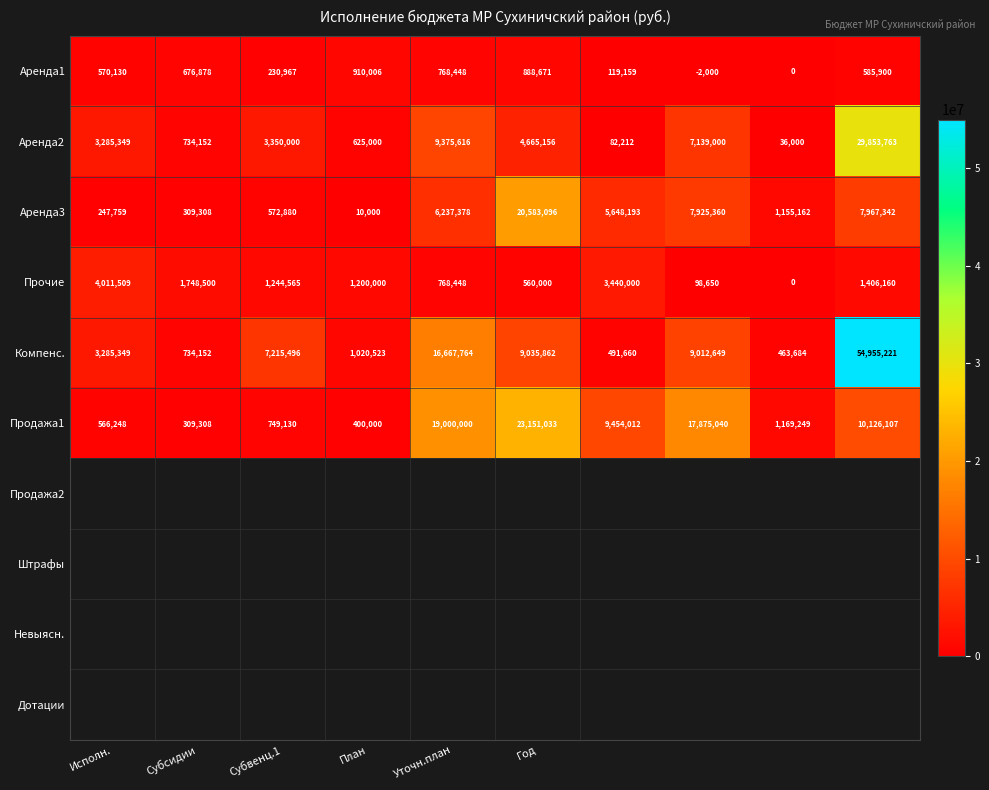

How many data points does each series have?

10